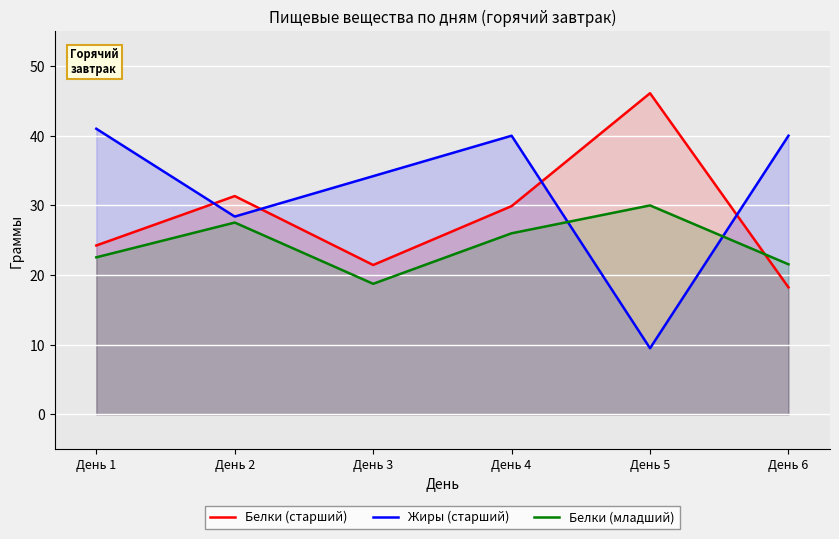

What is the difference between the highest and lowest values at День 1?

18.4